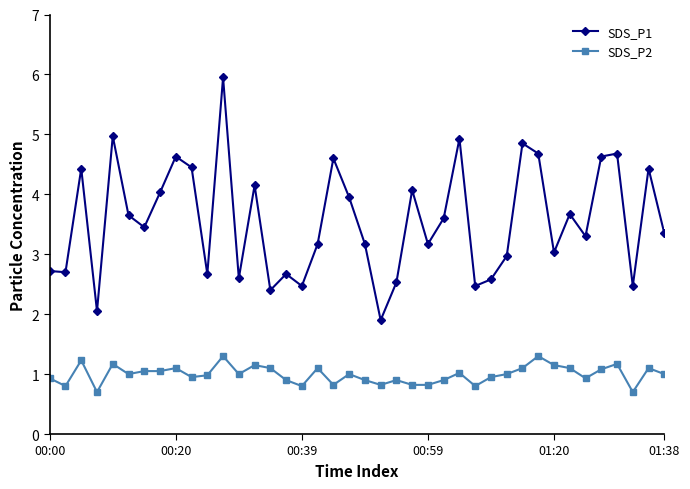

Is this an area chart (filled region under the line)?

No